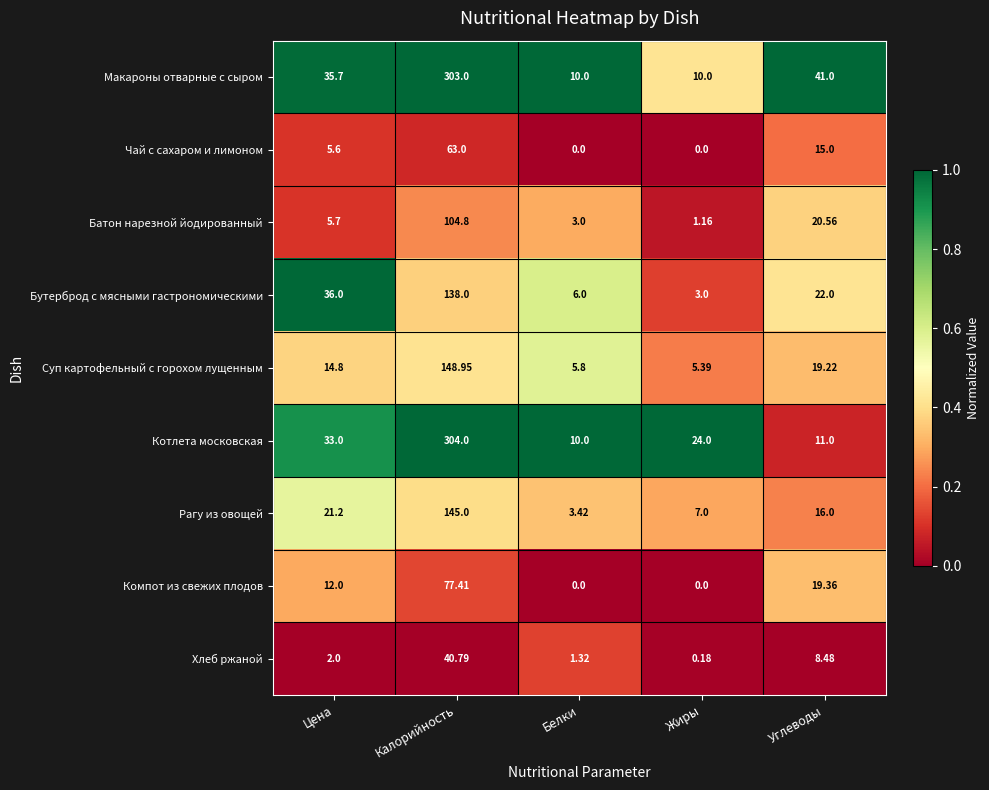

Which series has the largest range (max minus min)?

Котлета московская